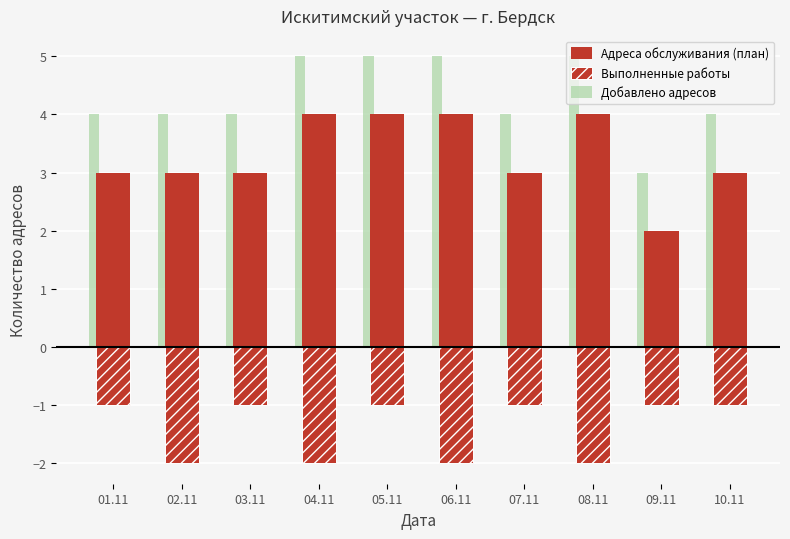

Does the chart contain stacked bars?

No